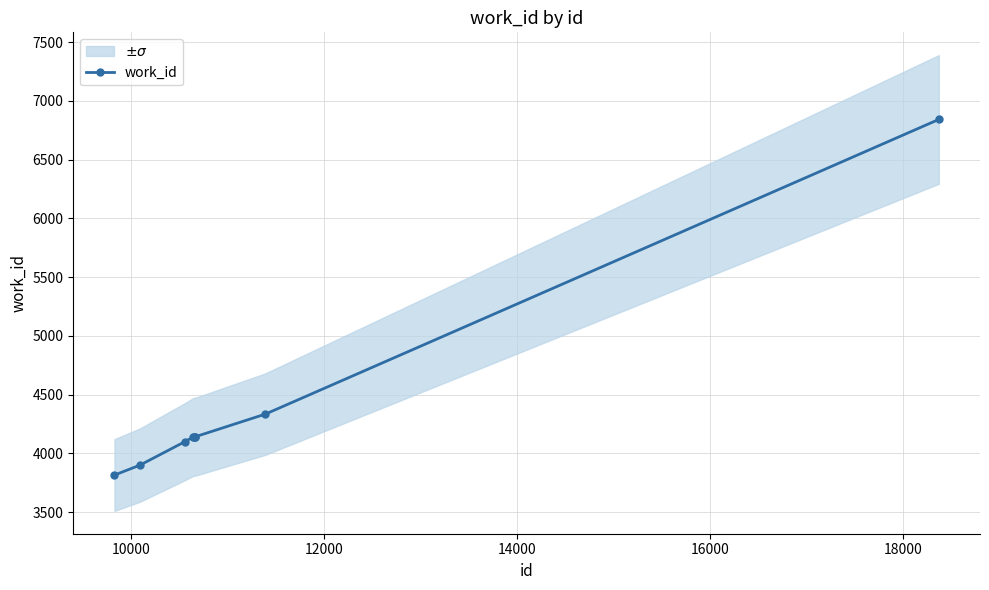

True or false: work_id has more than 0 interior local peaks.

True